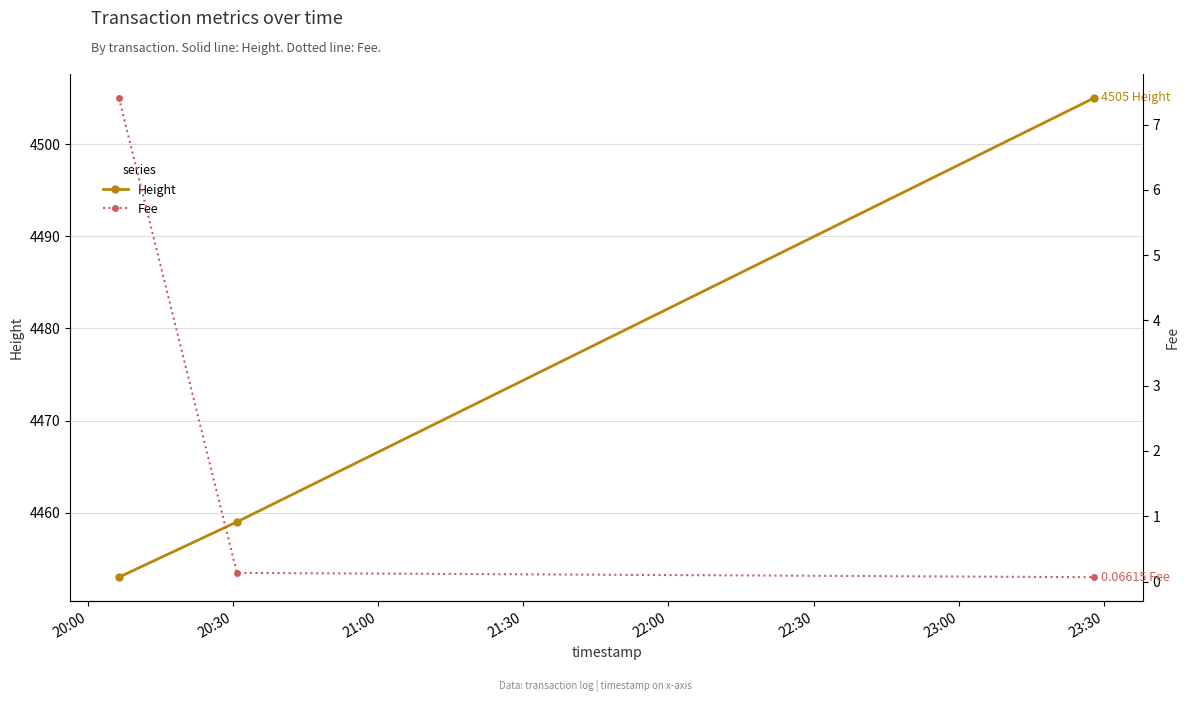

What are all the series names shown in the legend?

Height, Fee